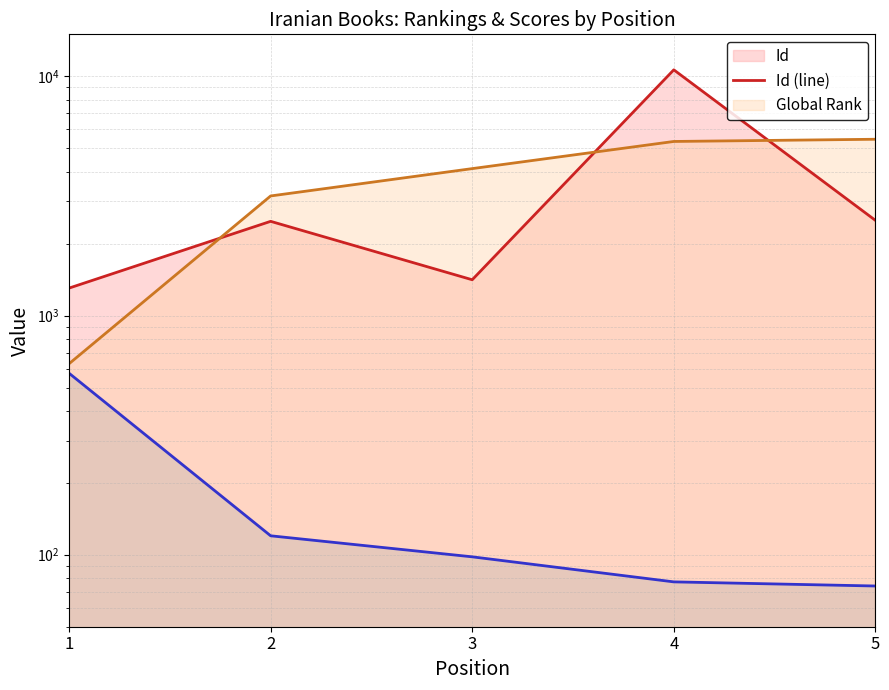

Is the value of Global Score (line) at 2 greater than the value of Id (line) at 1?

No